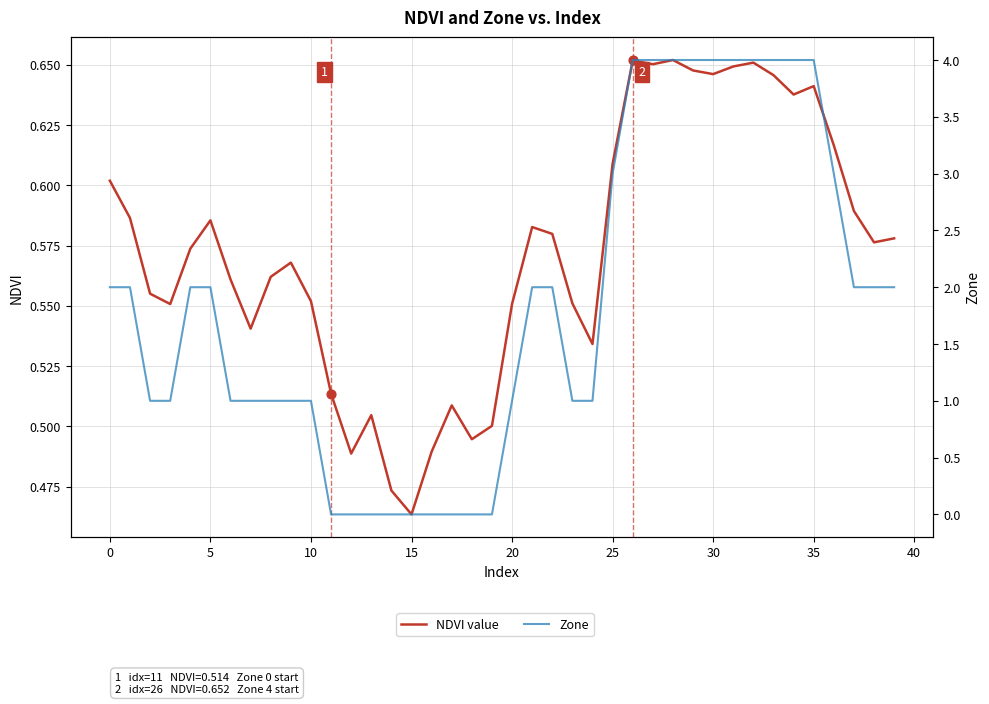

Is the value of NDVI value at 24 greater than the value of Zone at 36?

No